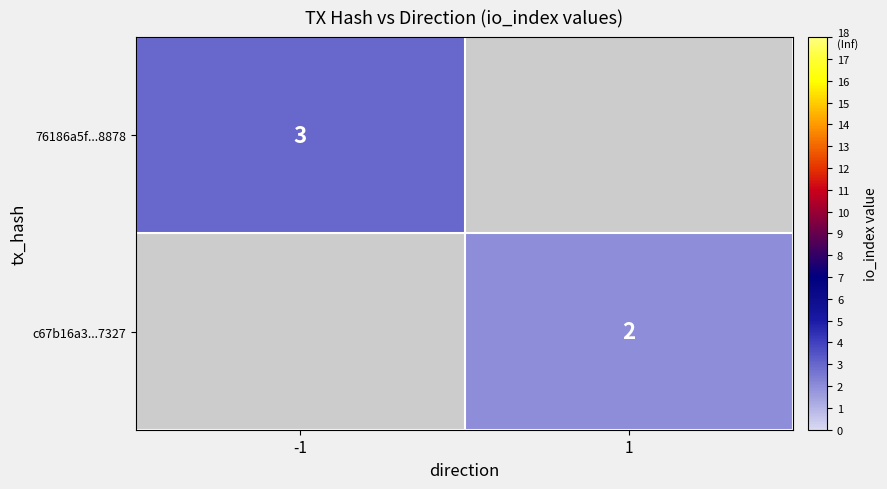

Between 1 and -1, which is larger?

-1